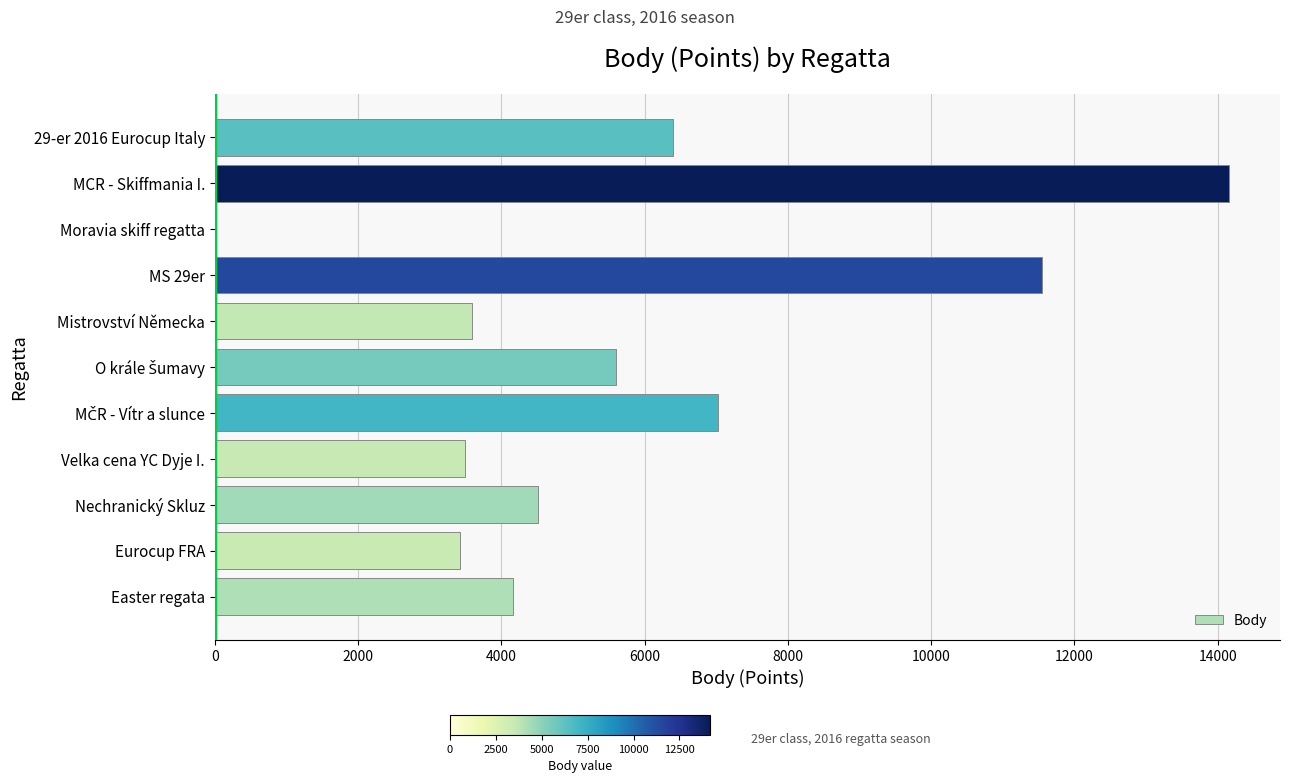

The value at Nechranický Skluz is 2059. True or false?

False